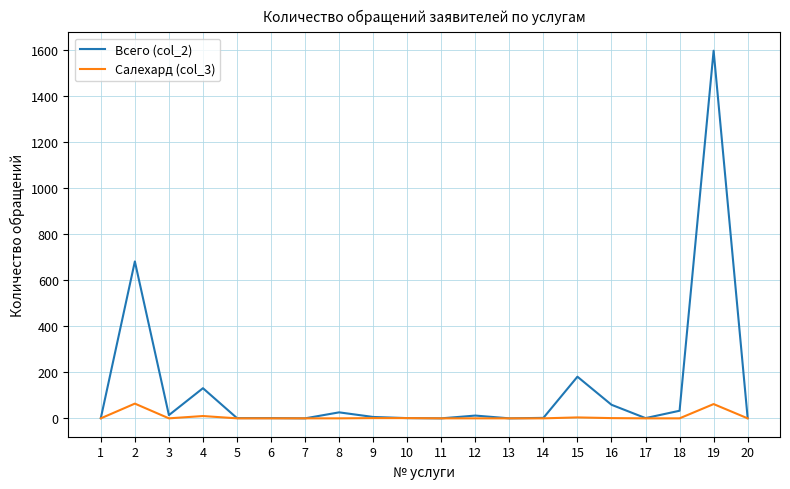

Which series has the widest spread of values?

Всего (col_2)